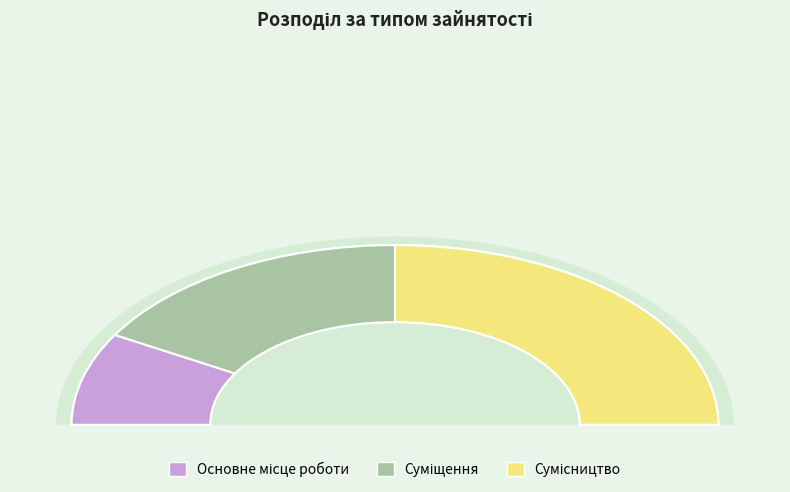

Which slice is the largest?

Сумісництво